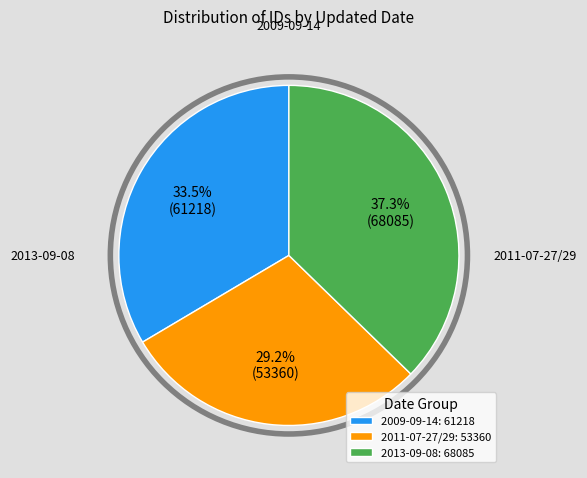

Is there a majority slice in this chart?

No